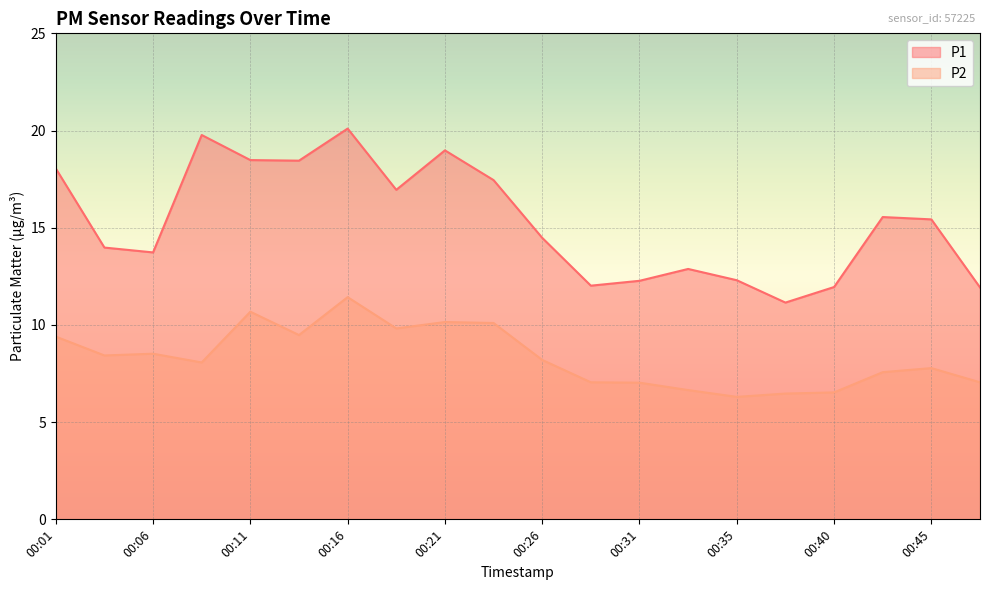

What is the value of the P2 point at the 10th from the left?

10.1